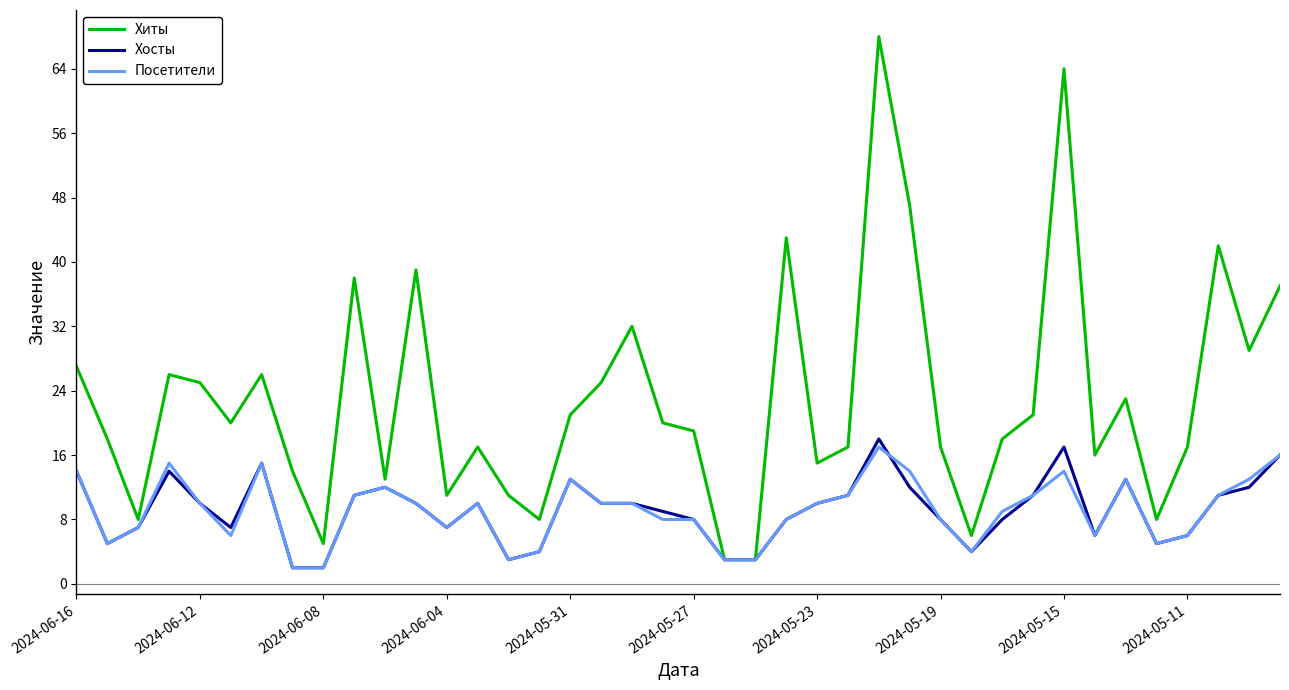

What is the minimum value for Хиты?

3